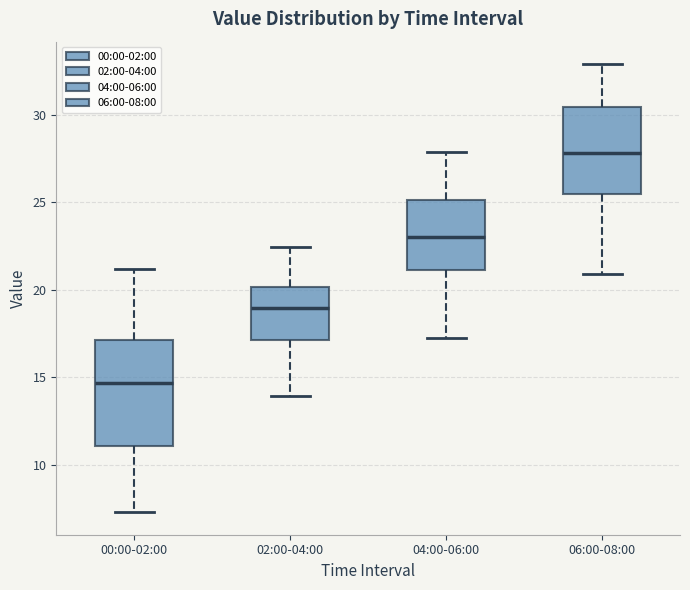

Reading left to right, transcribe this box plot: for each box, give where its median line is, the range the box spans, and where its two whiskers end, as read against the y-axis. The values are not printed on the chart, so give them approximately, as read against the axis.

00:00-02:00: median 14.5, box 11.0 to 17.0, whiskers 7.5 to 21.0
02:00-04:00: median 19.0, box 17.0 to 20.0, whiskers 14.0 to 22.5
04:00-06:00: median 23.0, box 21.0 to 25.0, whiskers 17.0 to 28.0
06:00-08:00: median 28.0, box 25.5 to 30.5, whiskers 21.0 to 33.0